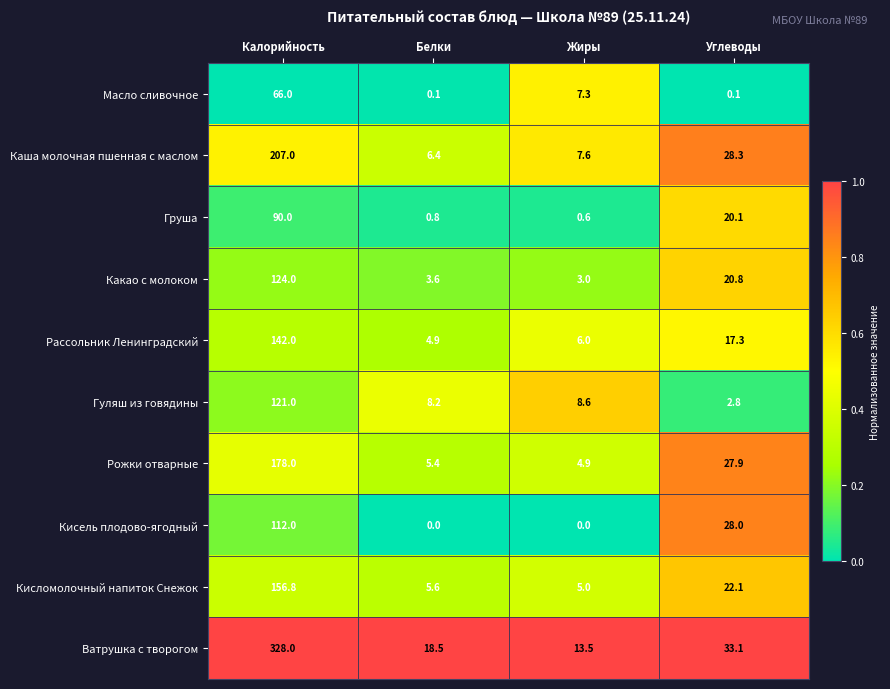

What is the difference between the maximum and minimum values in the Рожки отварные series?

173.1